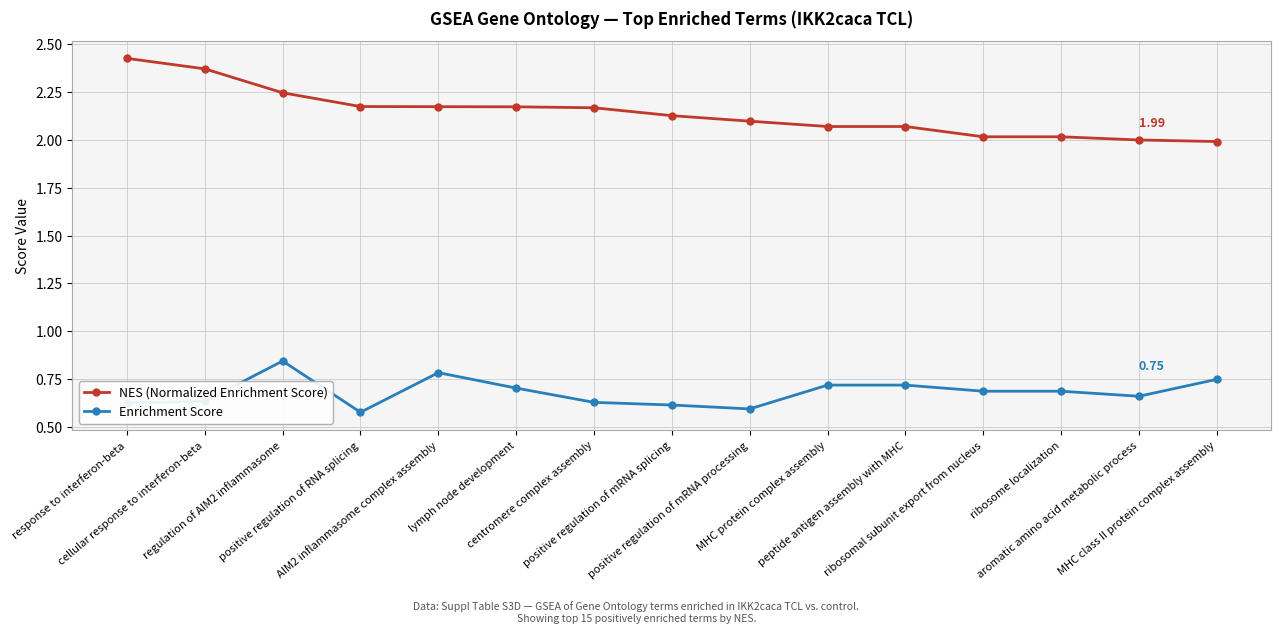

Is it true that Enrichment Score equals 0.8 at AIM2 inflammasome complex assembly?

True